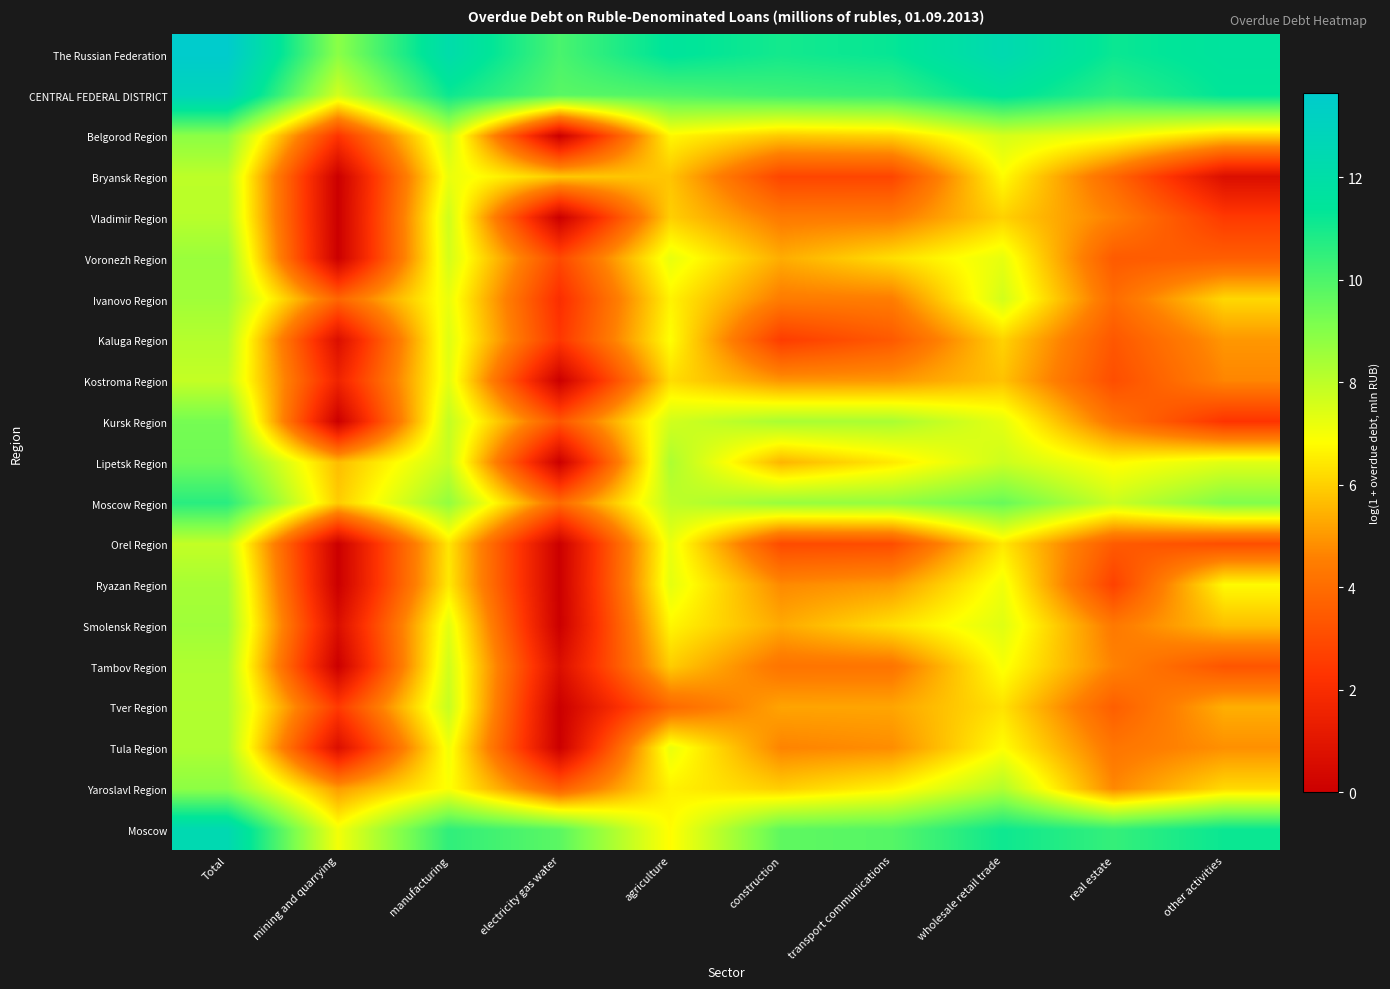

At electricity gas water, list the series in order from largest to smallest.

The Russian Federation, CENTRAL FEDERAL DISTRICT, Moscow, Bryansk Region, Moscow Region, Yaroslavl Region, Kursk Region, Voronezh Region, Kaluga Region, Ivanovo Region, Tambov Region, Belgorod Region, Vladimir Region, Kostroma Region, Lipetsk Region, Orel Region, Ryazan Region, Smolensk Region, Tver Region, Tula Region